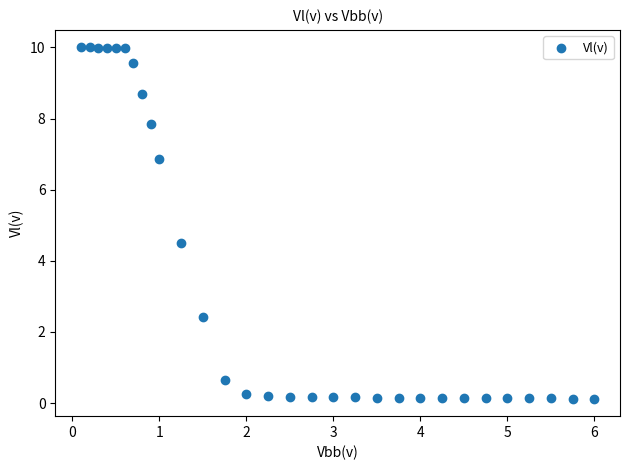

What Y value in the scatter plot is closest to 5?

4.5